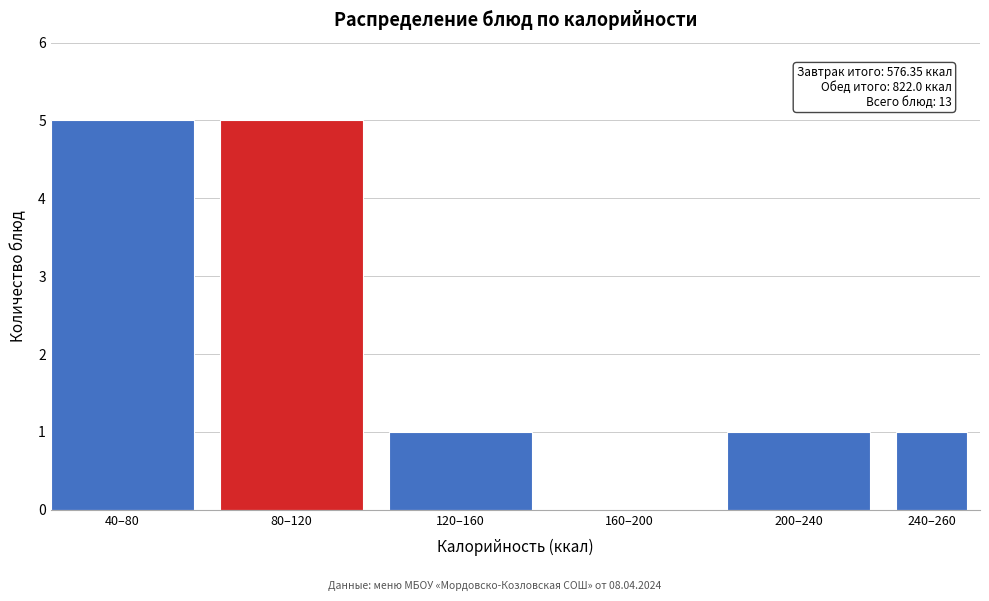

Reading right to left, what are all the values shown in this chart?

240–260=1	200–240=1	160–200=0	120–160=1	80–120=5	40–80=5